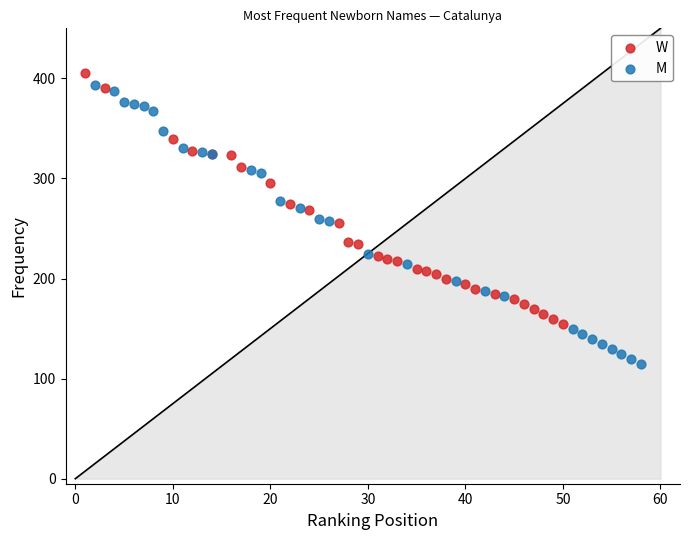

Which series has the largest Y range (max minus min)?

M